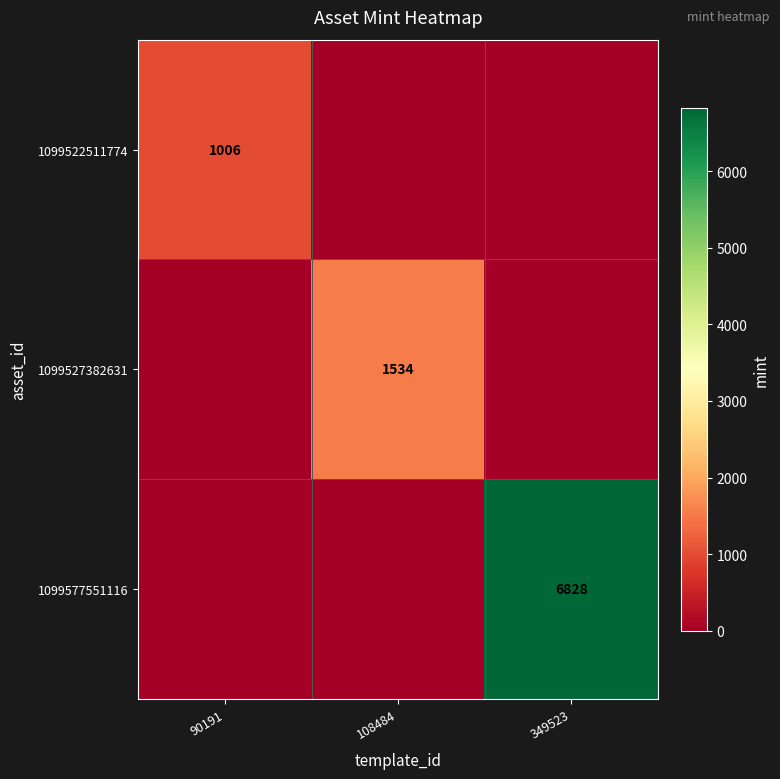

At which category is the sum across all series the highest?

349523